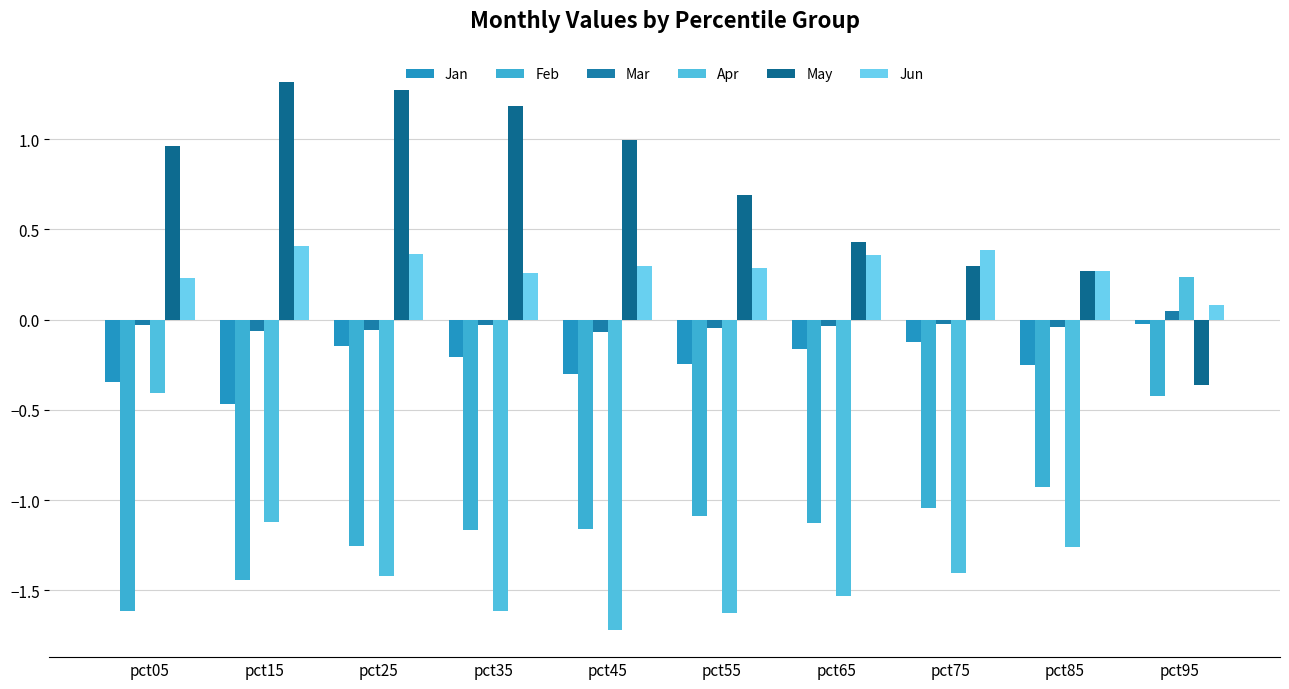

Rank the categories by May value from highest to lowest.

pct15, pct25, pct35, pct45, pct05, pct55, pct65, pct75, pct85, pct95